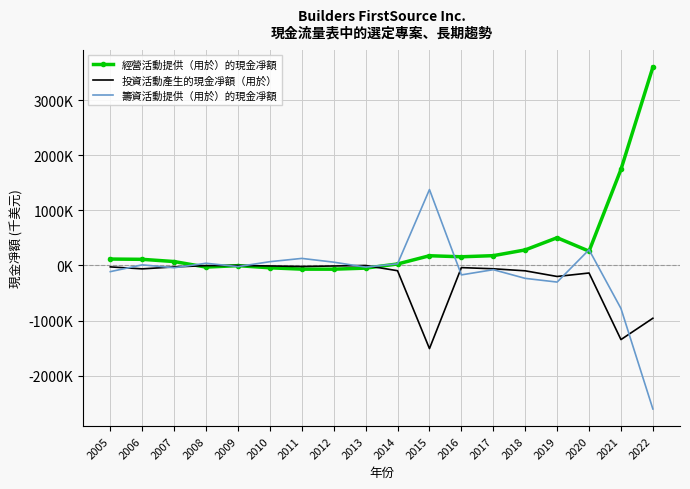

At which category does 籌資活動提供（用於）的現金凈額 reach its first local valley?

2007